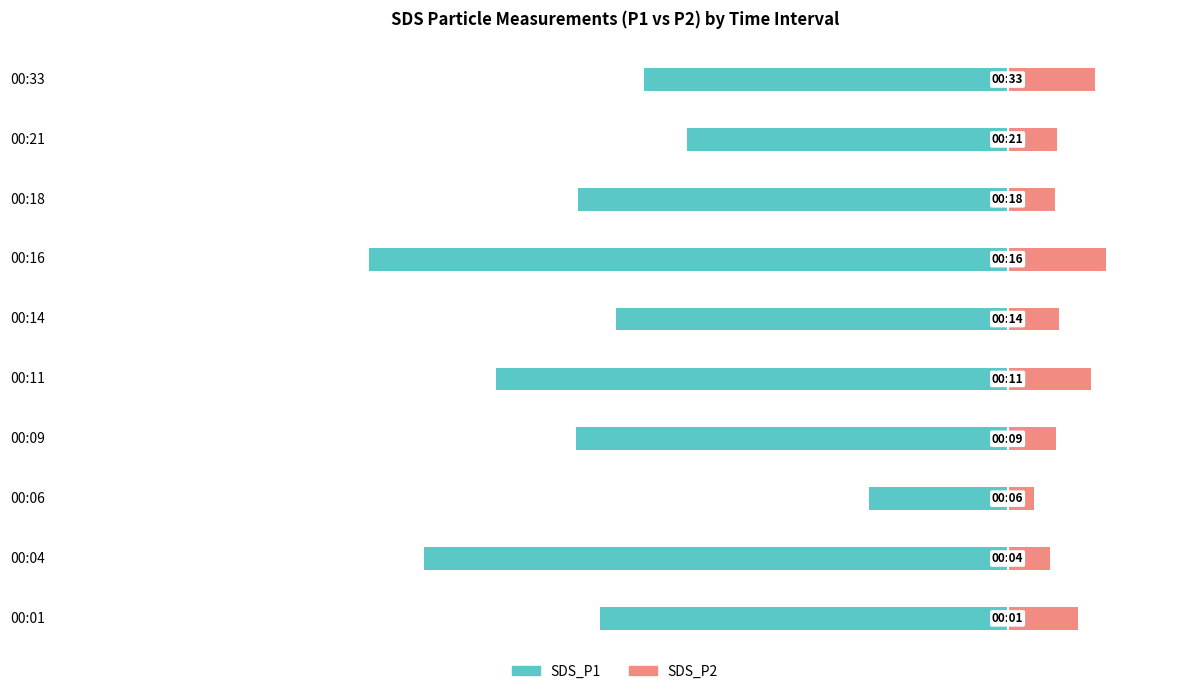

The value of SDS_P2 at 00:16 is 4.4. True or false?

False